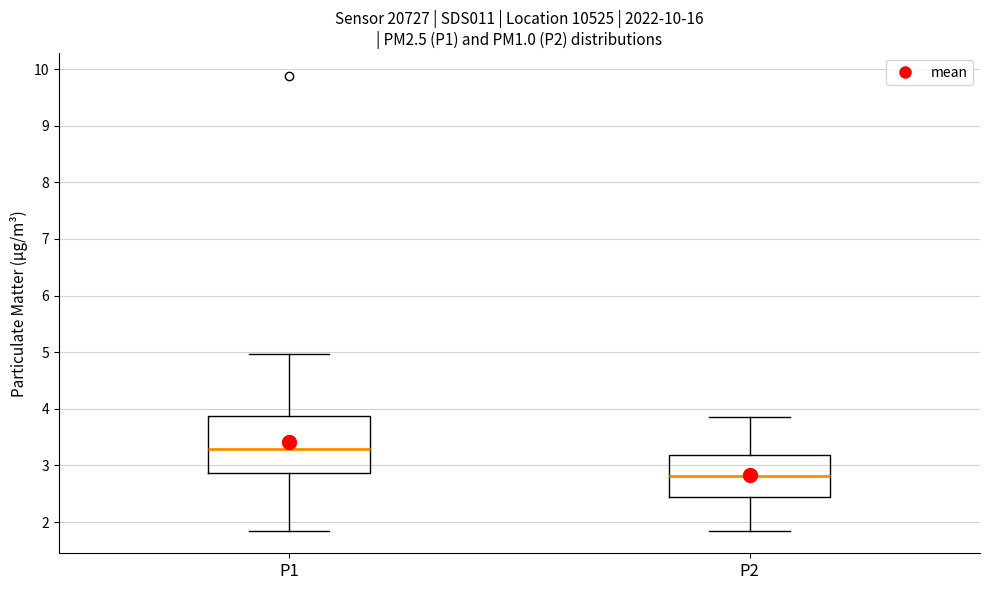

Reading left to right, transcribe this box plot: for each box, give where its median line is, the range the box spans, and where its two whiskers end, as read against the y-axis. The values are not printed on the chart, so give them approximately, as read against the axis.

P1: median 3.3, box 2.9 to 3.9, whiskers 1.9 to 5.0
P2: median 2.8, box 2.4 to 3.2, whiskers 1.9 to 3.9